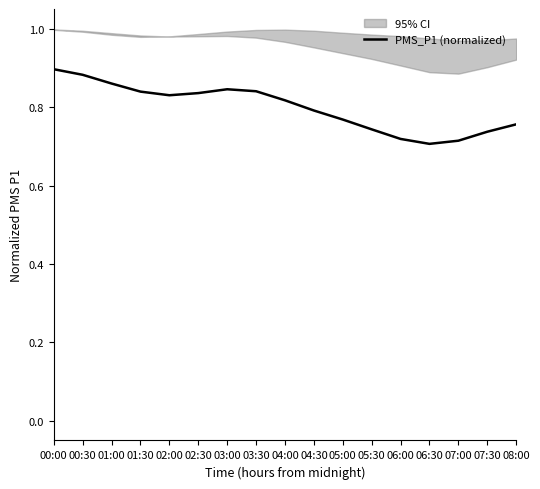

Is it true that the value at 04:00 is 0.8?

True